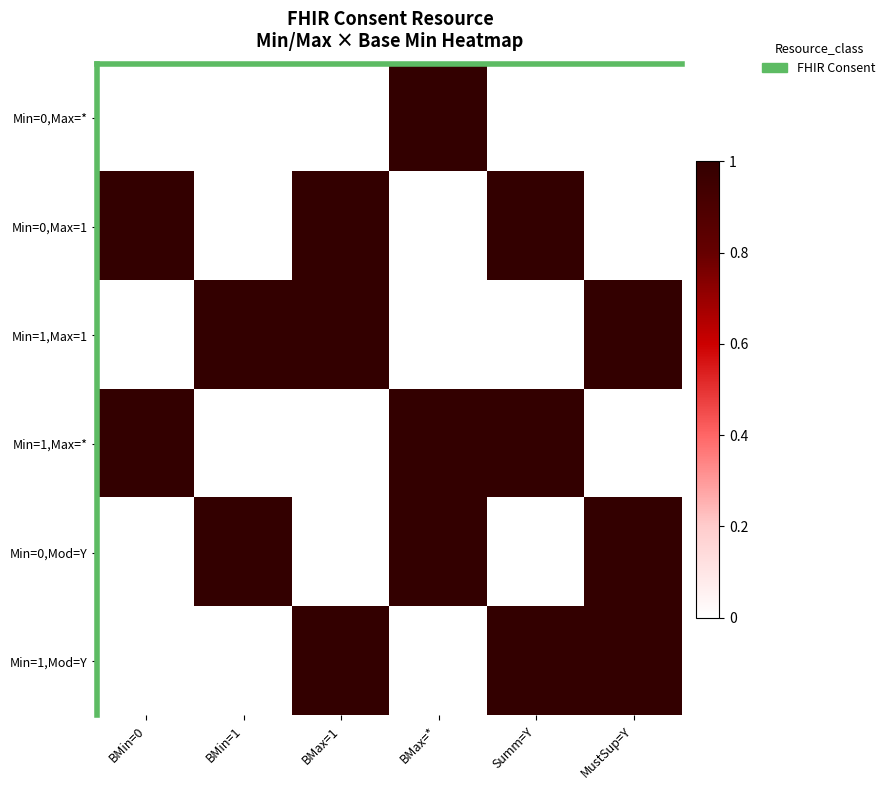

List the series in order of their peak value, highest first.

Min=0,Max=*, Min=0,Max=1, Min=1,Max=1, Min=1,Max=*, Min=0,Mod=Y, Min=1,Mod=Y